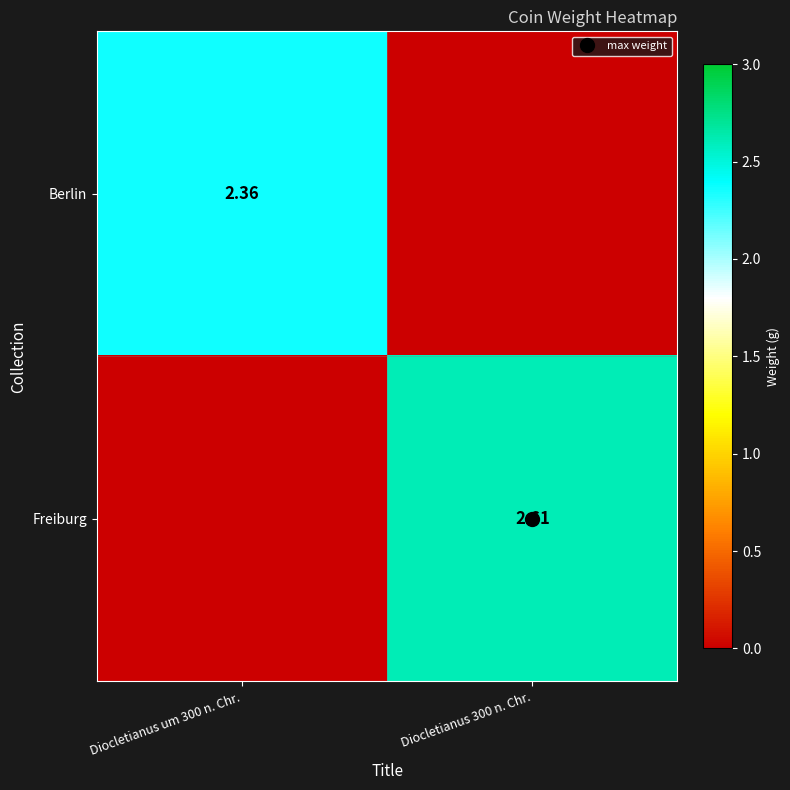

Which series has the largest total across all categories?

Freiburg